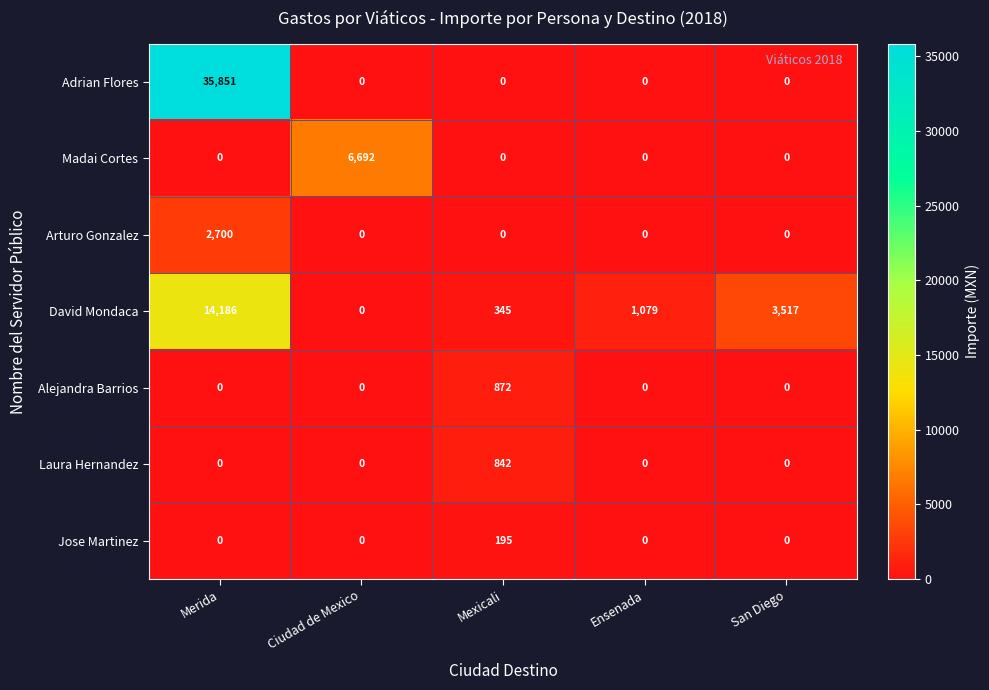

At which category is the sum across all series the highest?

Merida